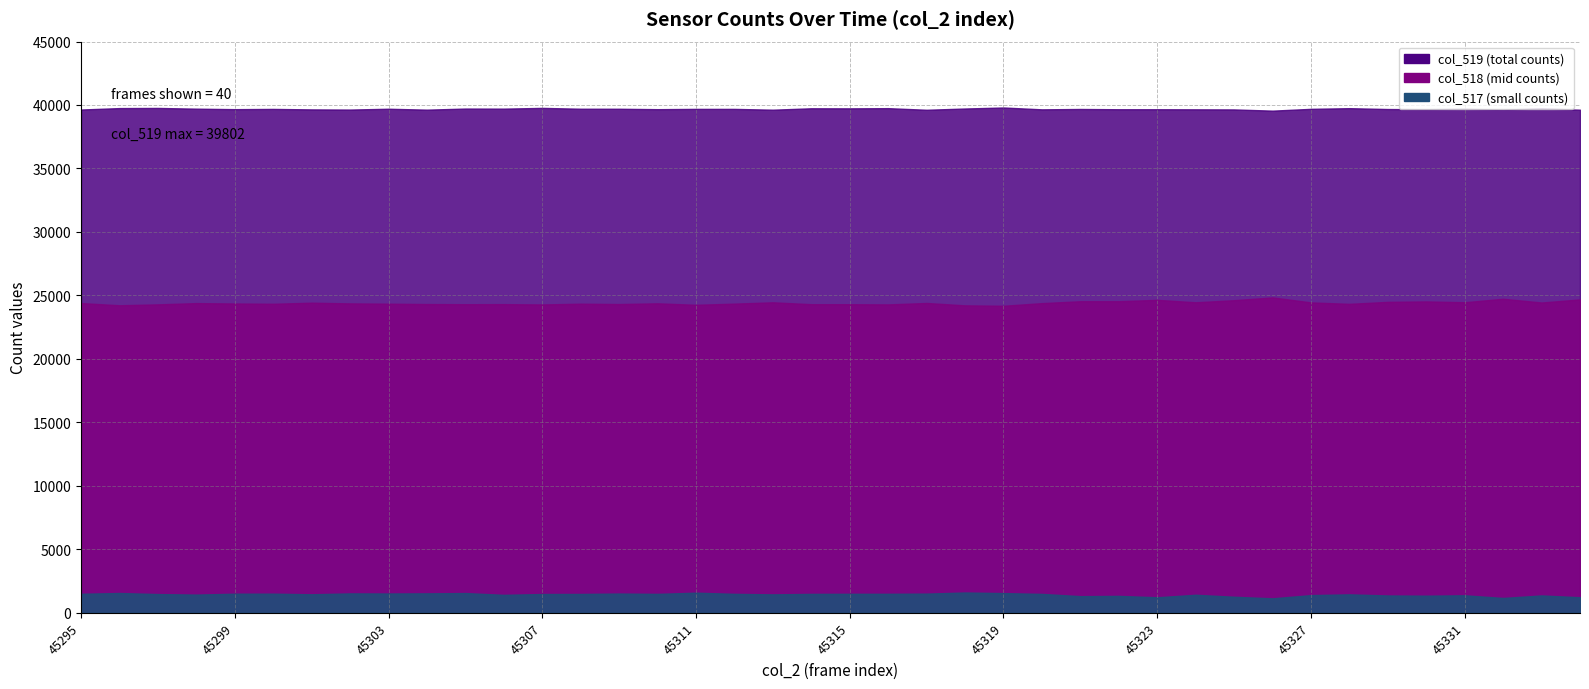

Which series has the widest spread of values?

col_518